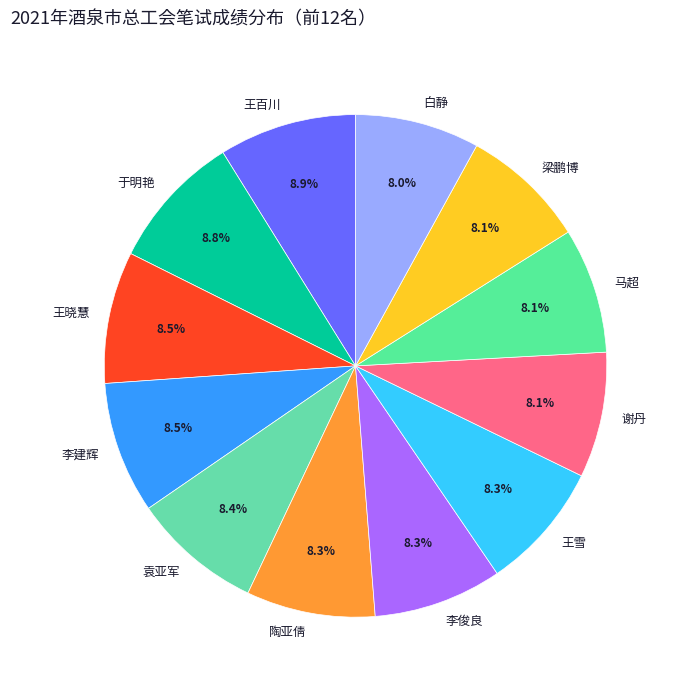

The 谢丹 slice represents 15% of the pie. True or false?

False